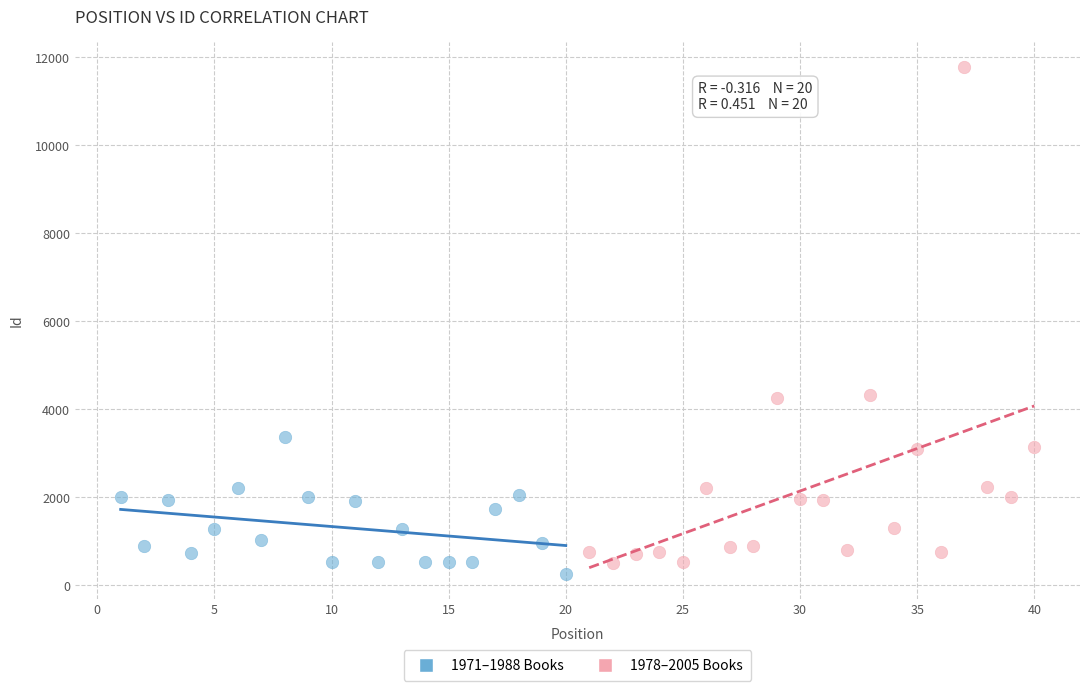

Which series contains the highest Y value?

1978–2005 Books